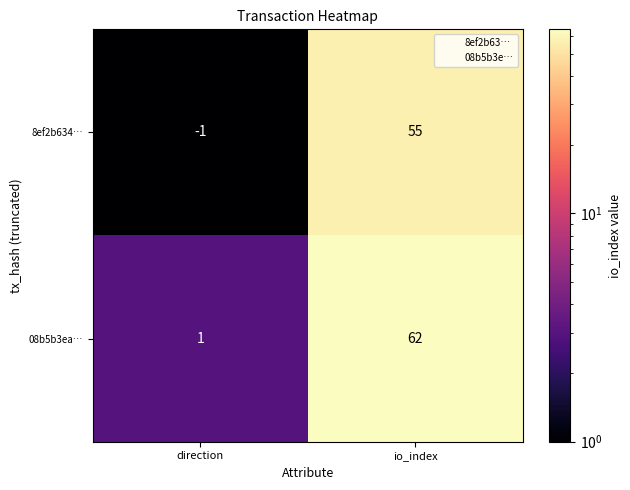

What is the sum of the 08b5b3ea… values at io_index and direction?

63